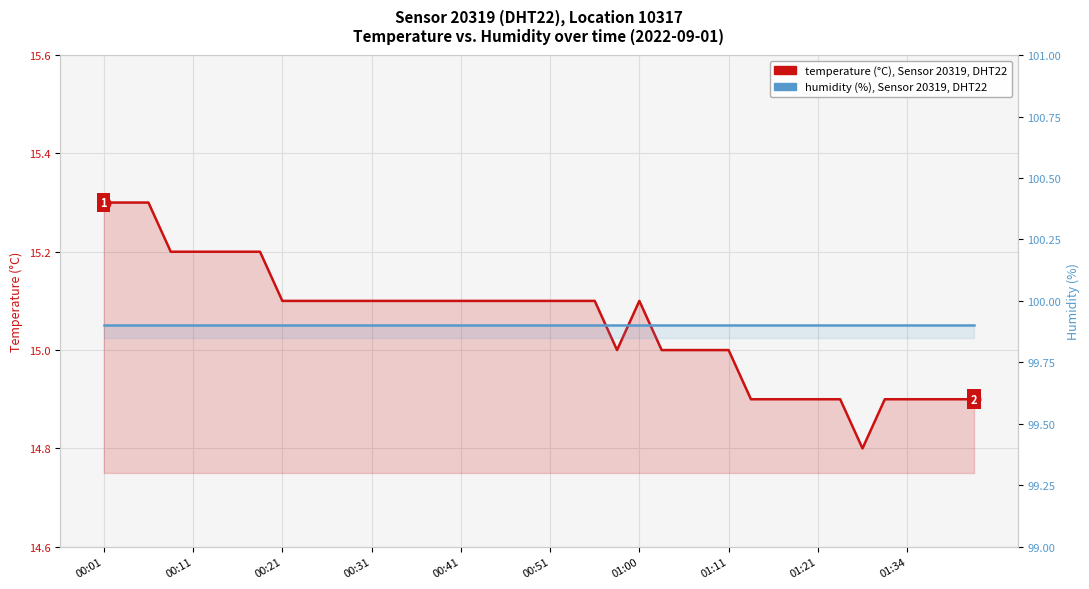

Is it true that humidity (%), Sensor 20319, DHT22 equals 141.3 at 01:34?

False